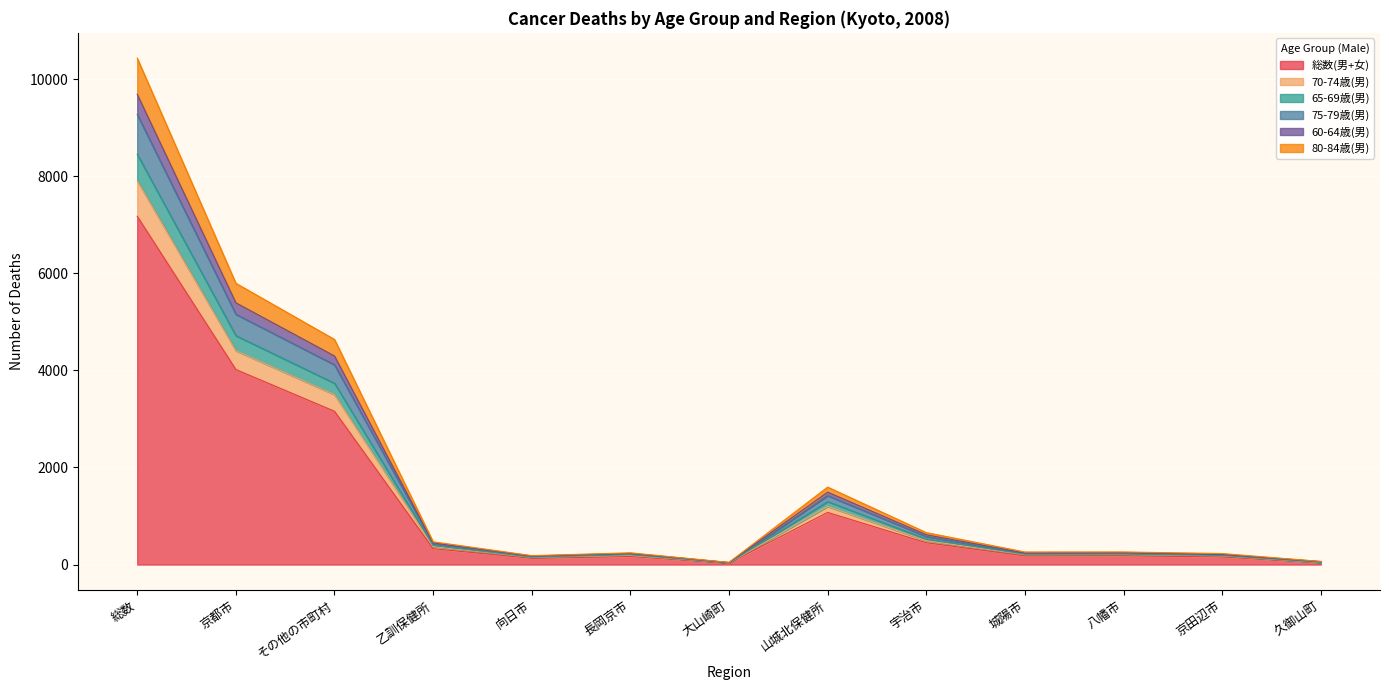

At which category is the sum across all series the highest?

総数